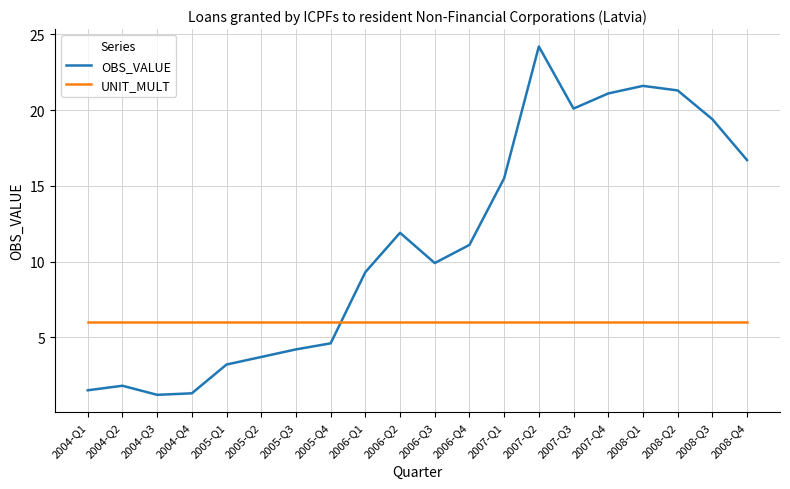

Which category has the highest value across all series?

2007-Q2